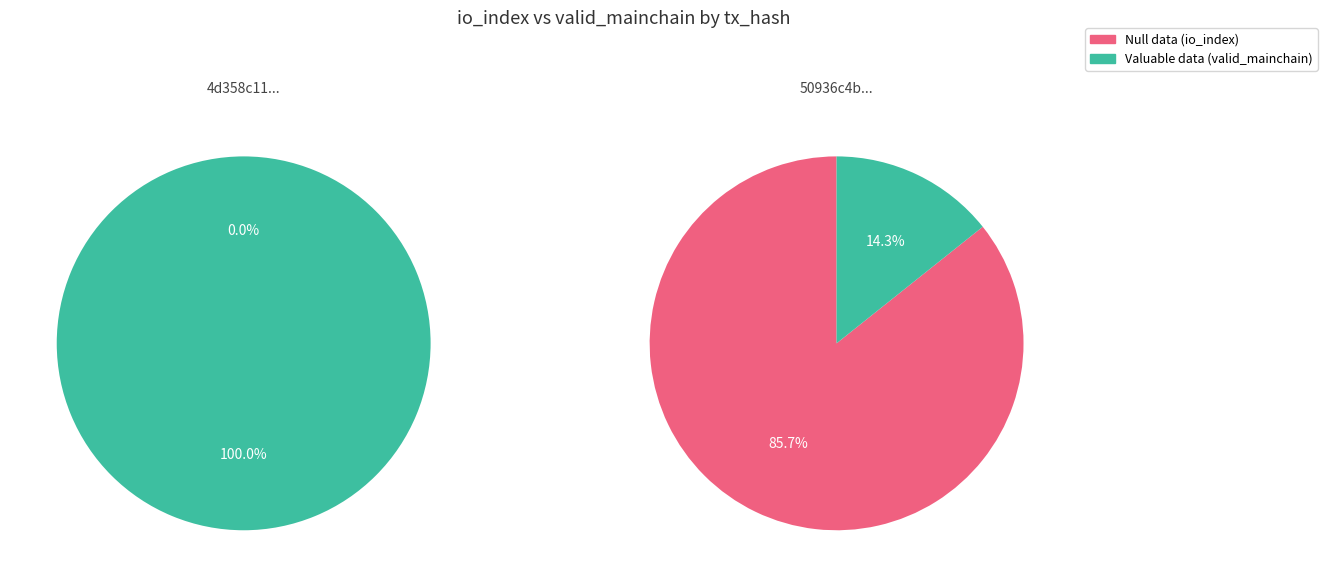

Does any single category account for the majority?

Yes